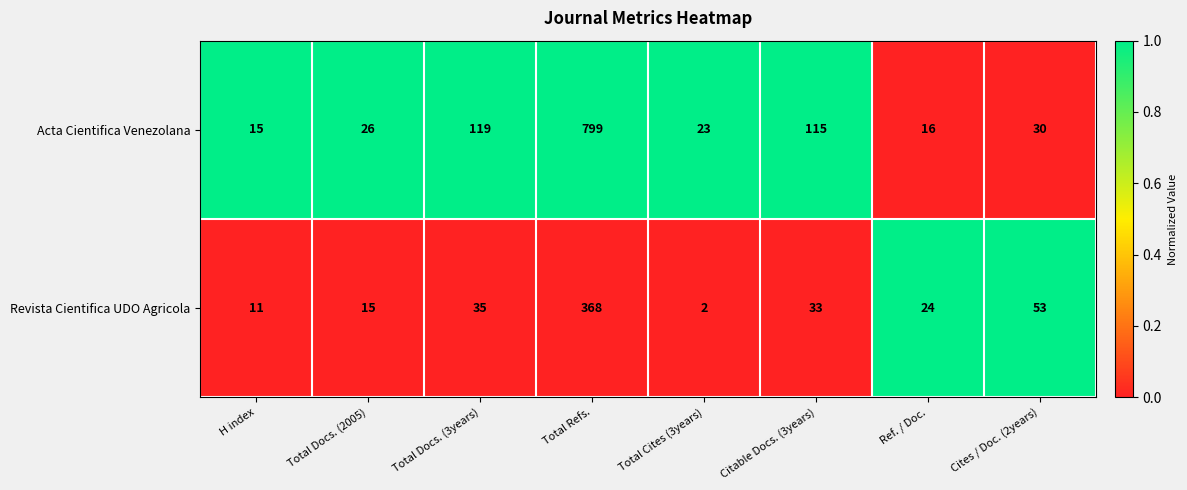

The Acta Cientifica Venezolana series shows 8 at H index. True or false?

False